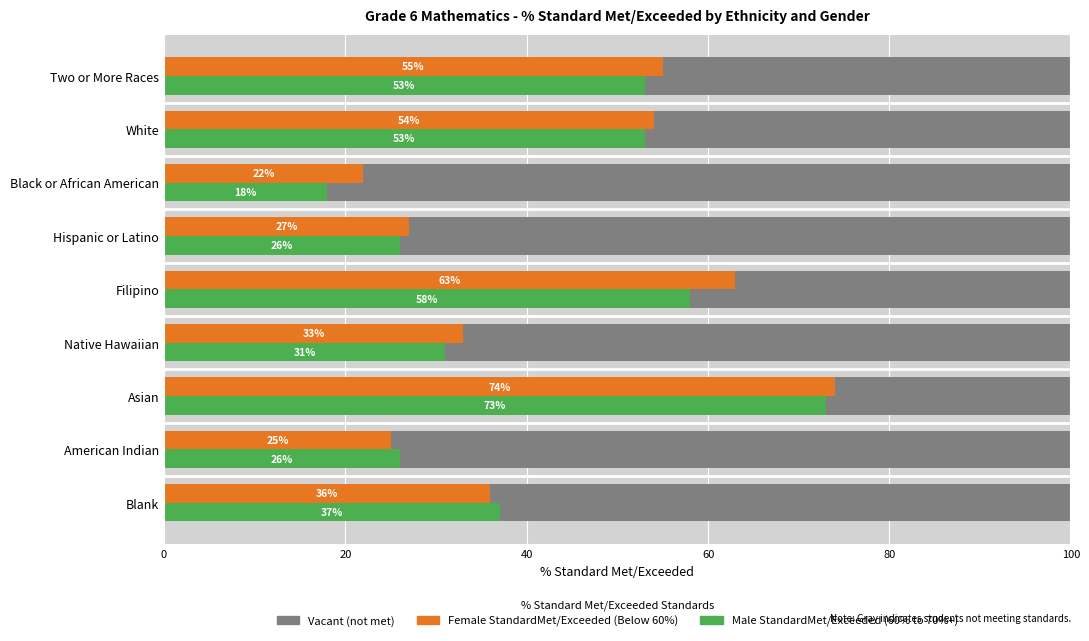

Between Hispanic or Latino and Two or More Races, which series saw the biggest shift?

Female StandardMet/Exceeded